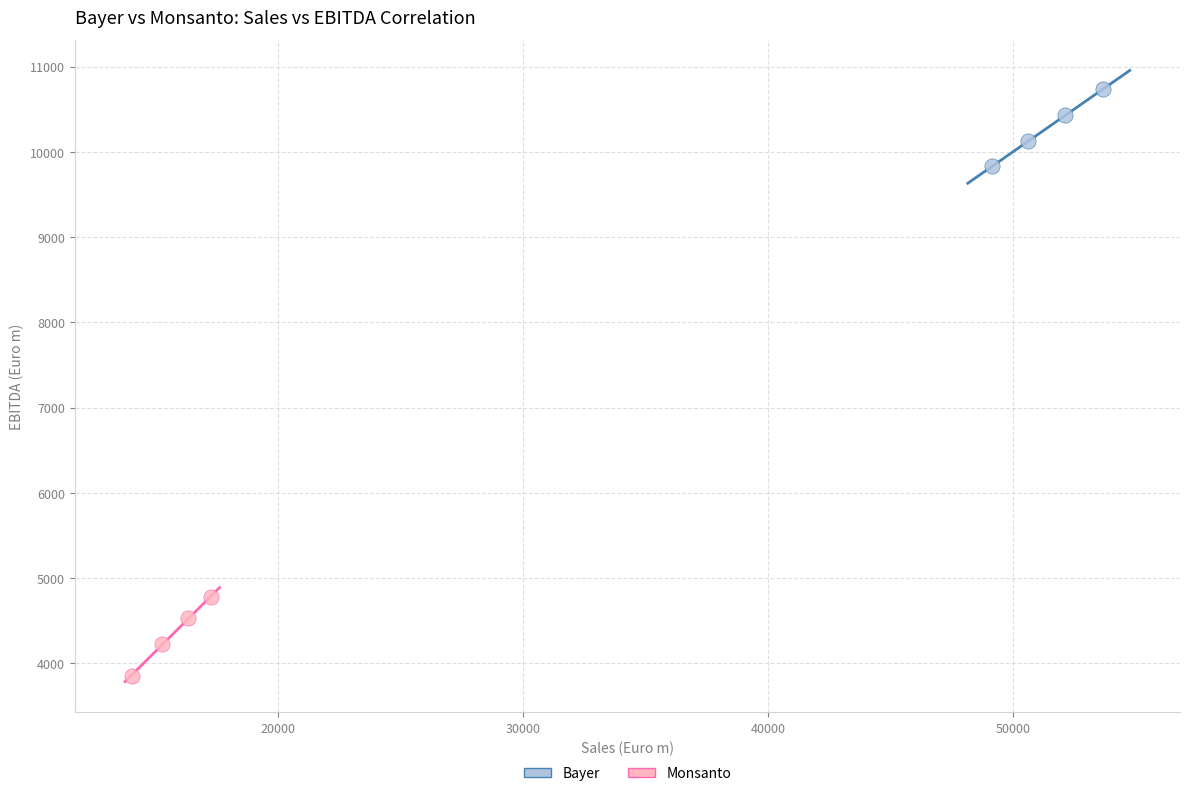

Which series reaches the minimum Y coordinate?

Monsanto